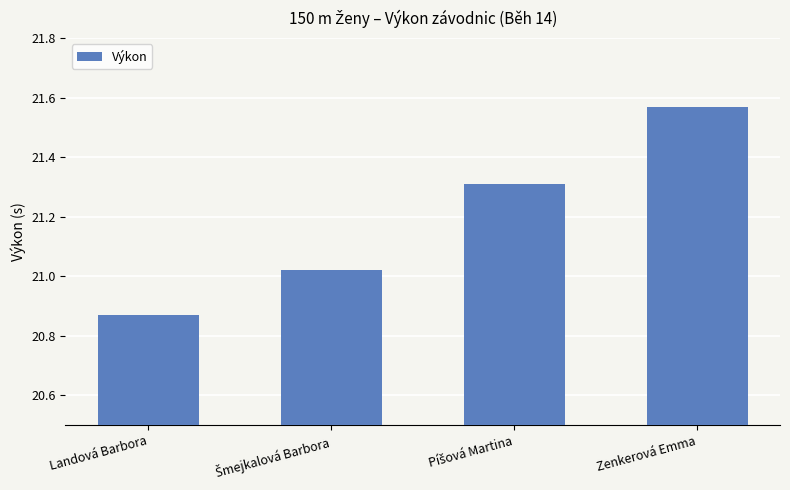

What is the label of the 4th bar from the right?

Landová Barbora